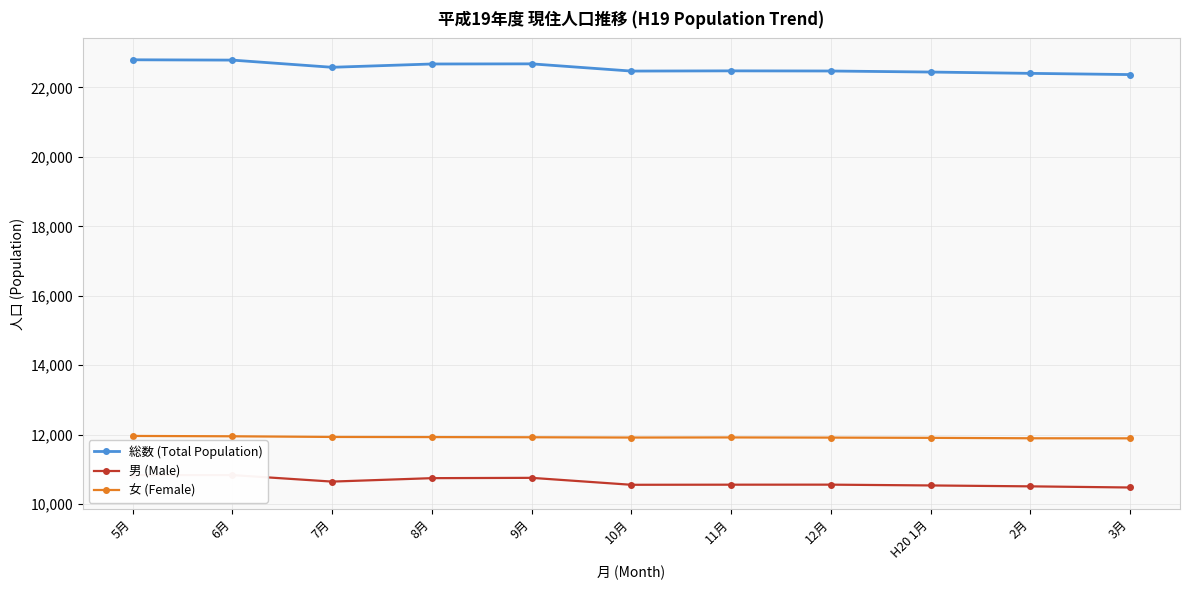

Reading left to right, what are all the values shown in this chart?

総数 (Total Population): 5月=22798	6月=22789	7月=22582	8月=22677	9月=22681	10月=22473	11月=22479	12月=22475	H20 1月=22445	2月=22407	3月=22372
男 (Male): 5月=10835	6月=10836	7月=10648	8月=10747	9月=10756	10月=10556	11月=10559	12月=10560	H20 1月=10537	2月=10511	3月=10478
女 (Female): 5月=11963	6月=11953	7月=11934	8月=11930	9月=11925	10月=11917	11月=11920	12月=11915	H20 1月=11908	2月=11896	3月=11894